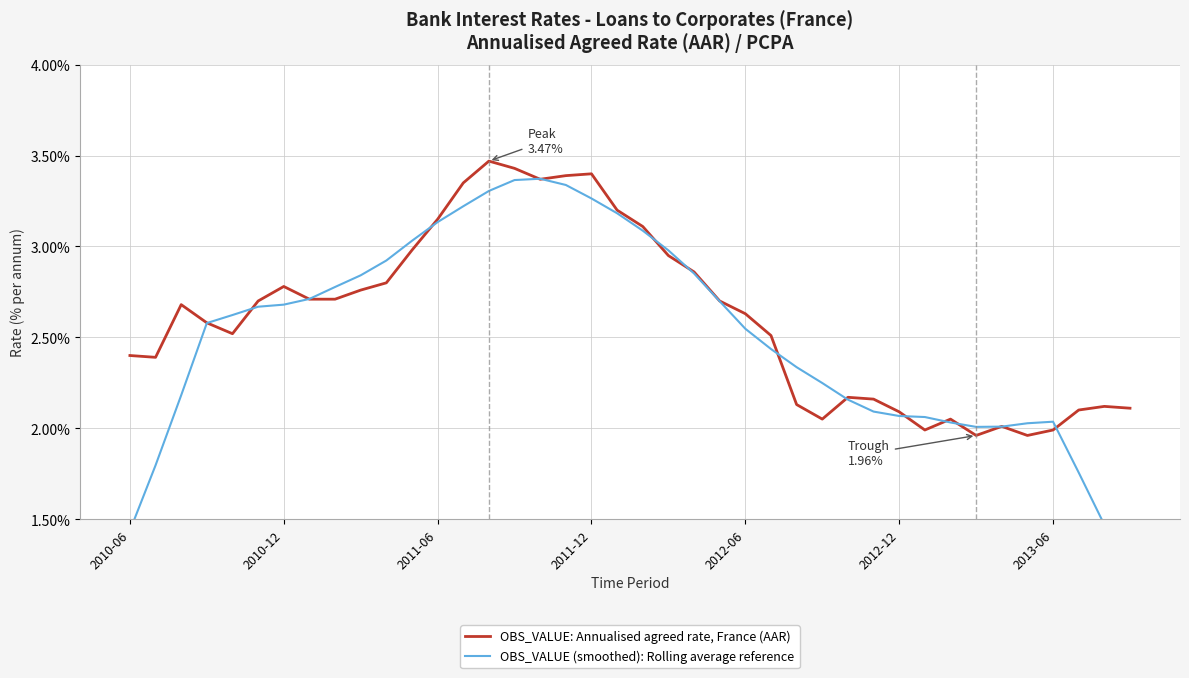

What position from the right is 2011-06?

28